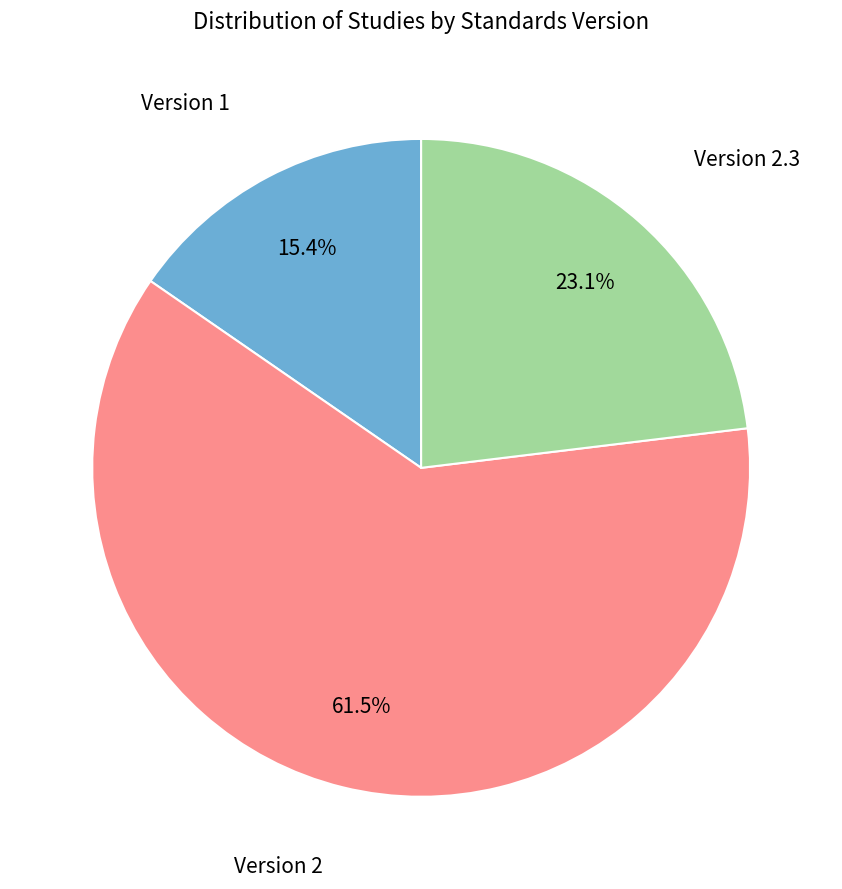

Does any single category account for the majority?

Yes